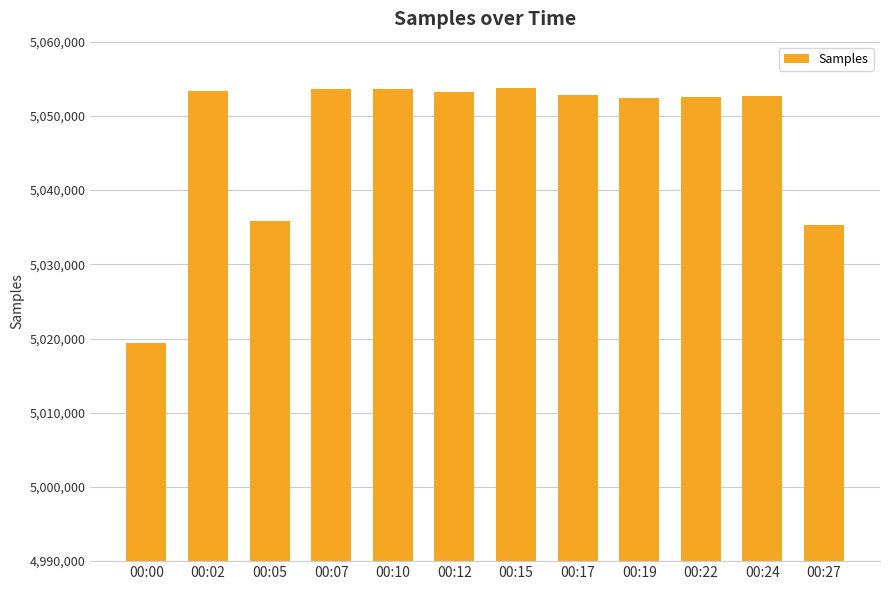

The chart shows a value of 5035259 at 00:27. True or false?

True